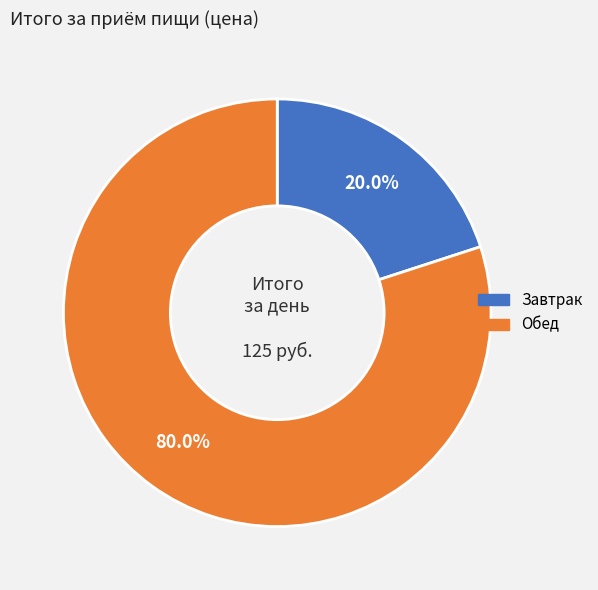

True or false: Завтрак accounts for 30% of the total.

False